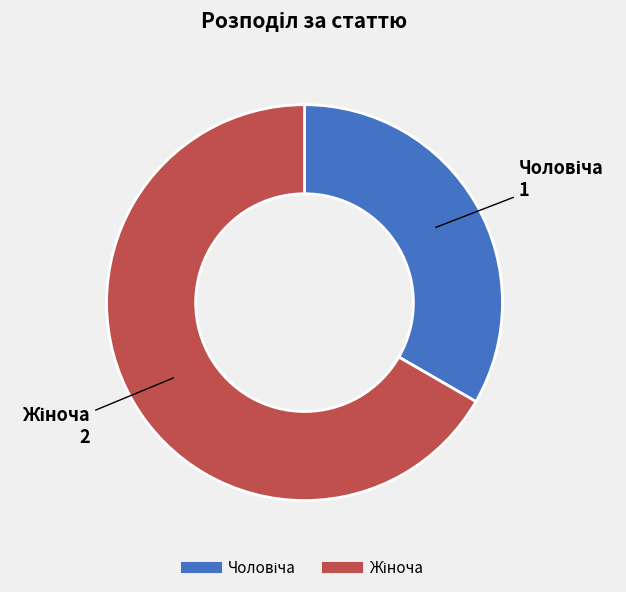

Is there a majority slice in this chart?

Yes